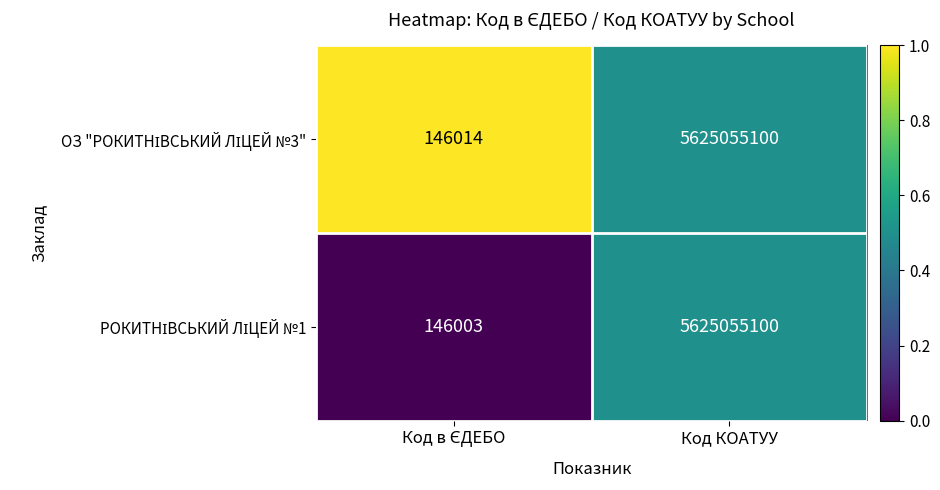

What is the maximum value shown in the chart?

5625055100